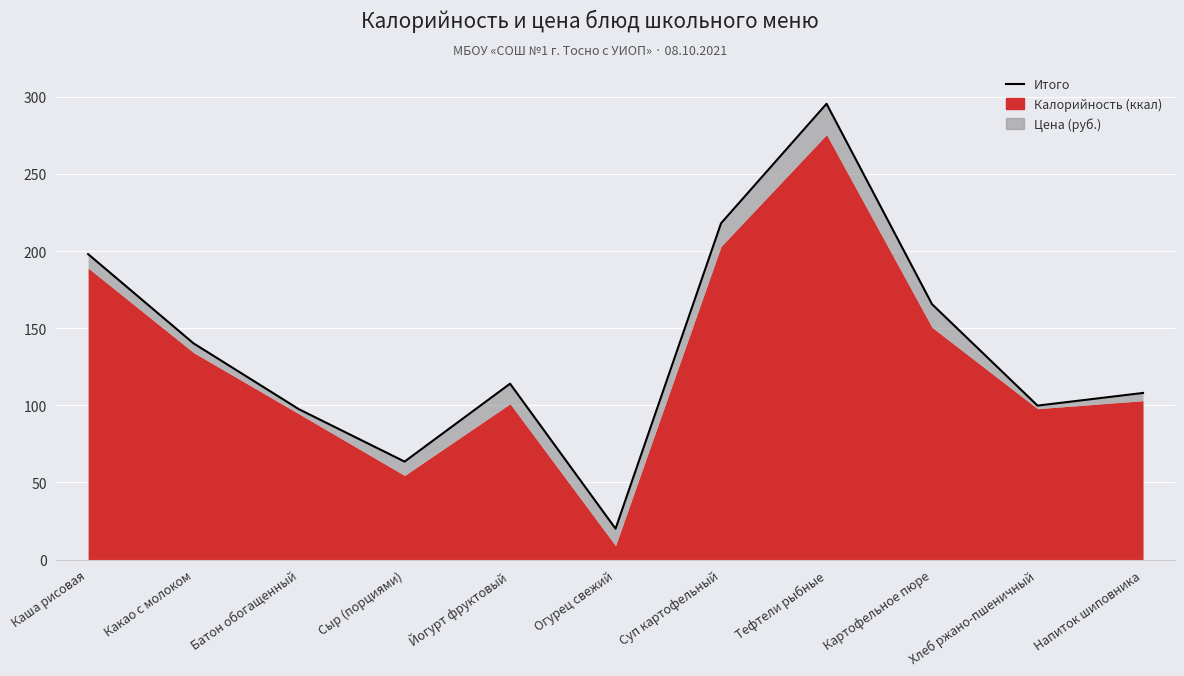

Approximately how many times larger is the value at Огурец свежий compared to Картофельное пюре?

0.1